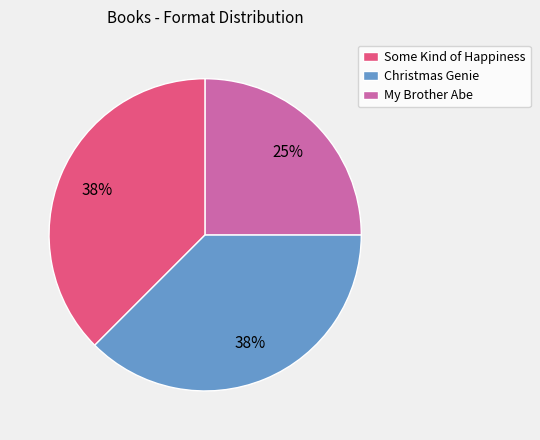

Combined, do Christmas Genie and My Brother Abe account for over 50%?

Yes